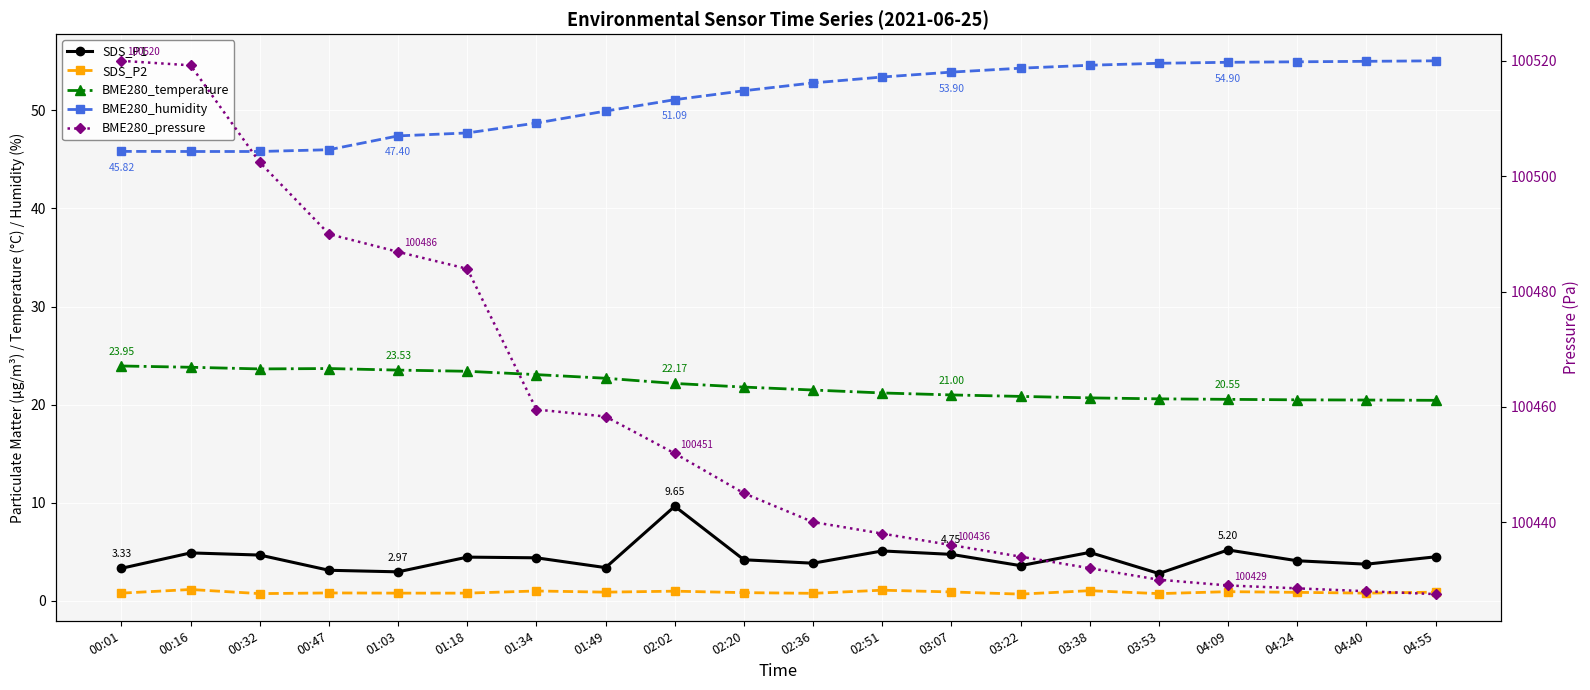

Which series has the widest spread of values?

BME280_pressure